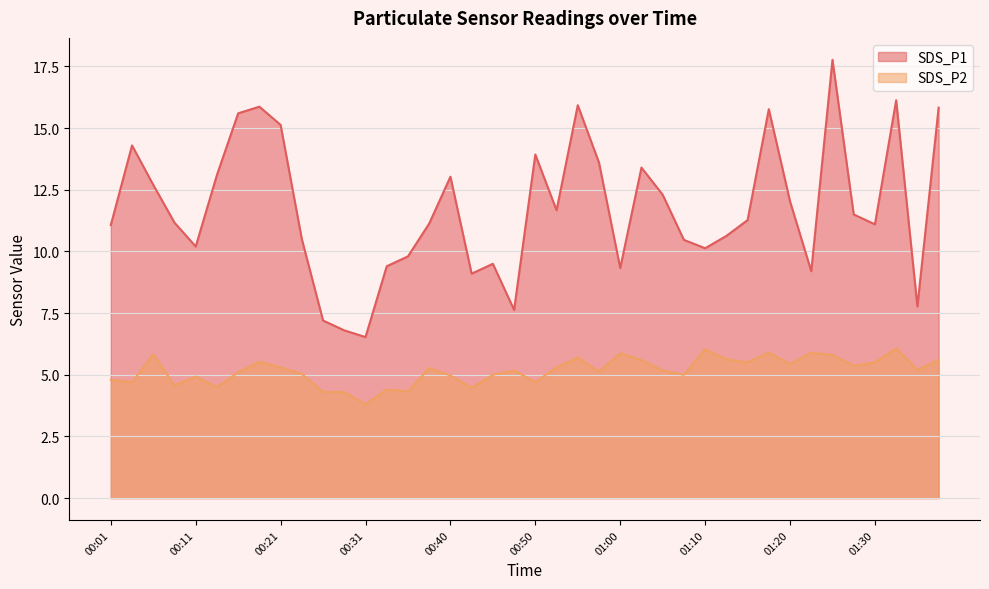

Is it true that SDS_P2 equals 2.3 at 01:37?

False